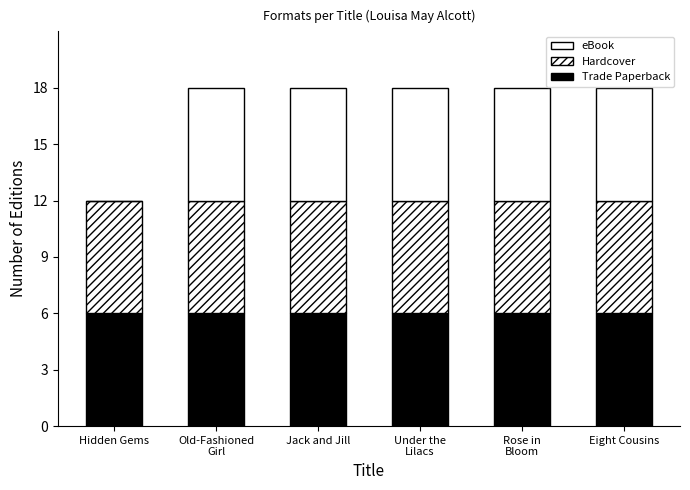

Are the bars horizontal?

No